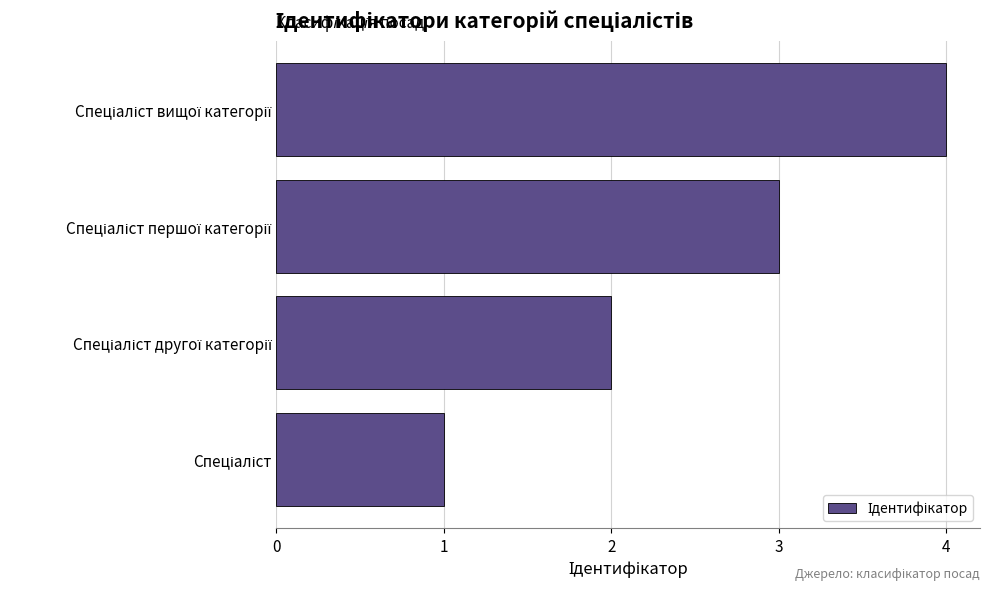

What is the greatest value displayed?

4